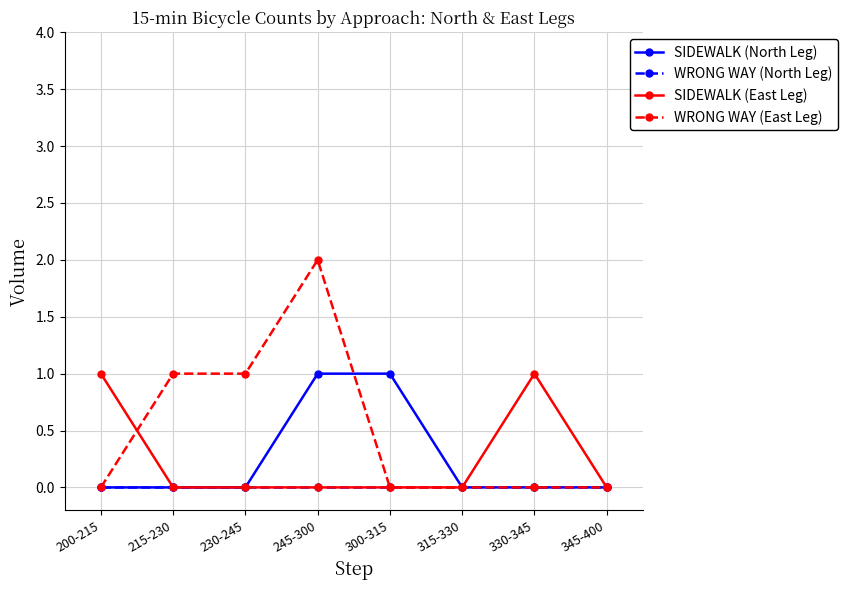

The SIDEWALK (North Leg) series shows 2 at 245-300. True or false?

False